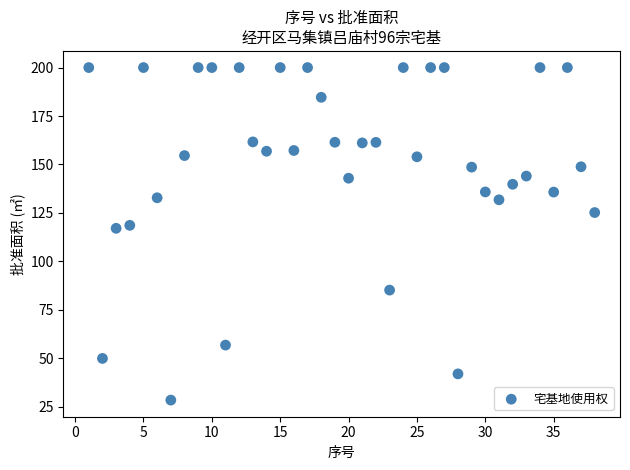

What is the range of X values (max minus min)?

37.0